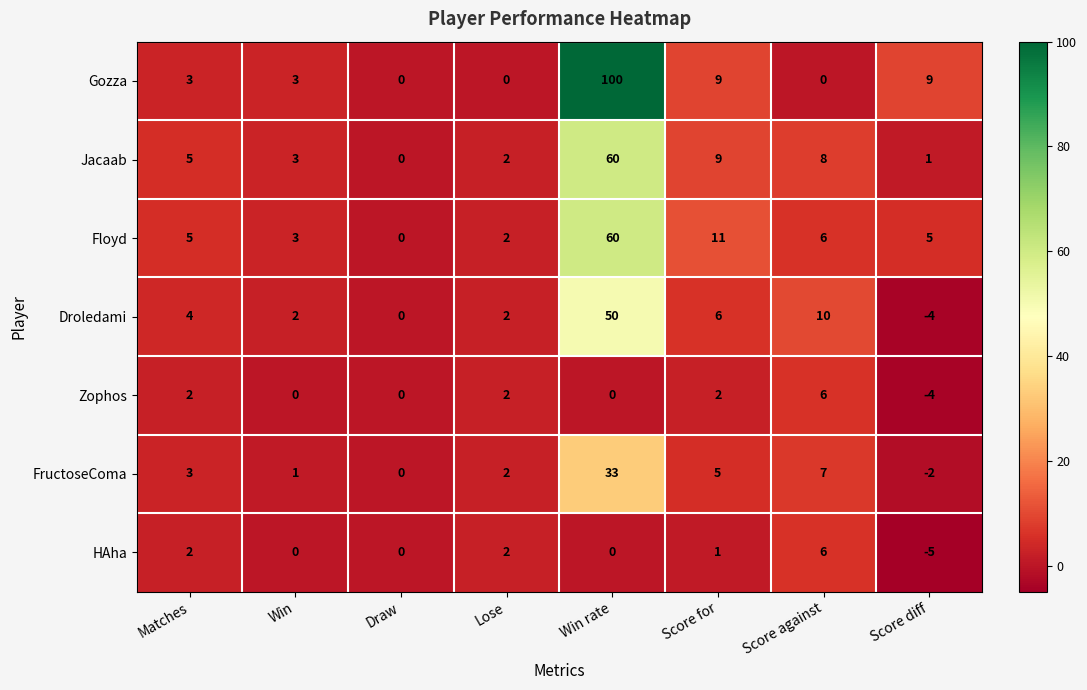

How many values in Jacaab are above zero?

7